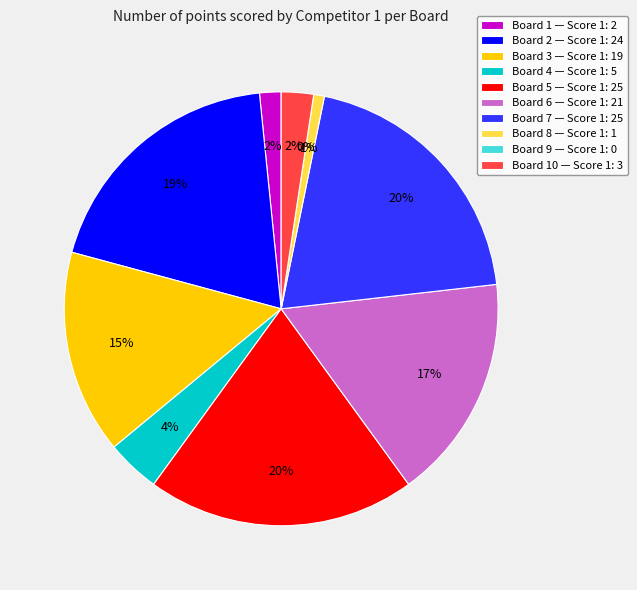

To the nearest percent, what percentage of the pie is 1?

2%